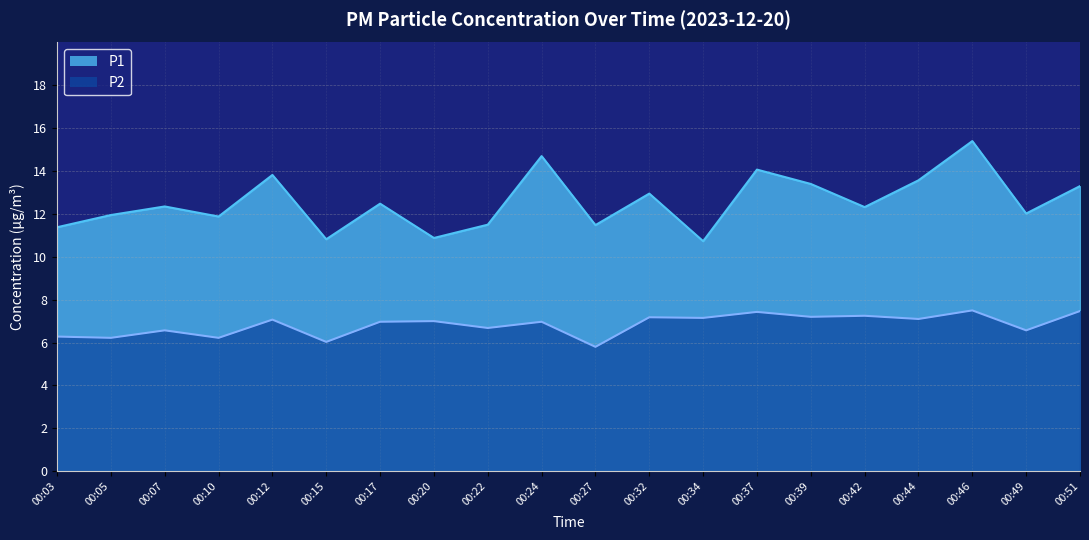

Reading left to right, what are all the values shown in this chart?

P1: 00:03=11.4	00:05=11.9	00:07=12.3	00:10=11.9	00:12=13.8	00:15=10.8	00:17=12.5	00:20=10.9	00:22=11.5	00:24=14.7	00:27=11.5	00:32=12.9	00:34=10.7	00:37=14.1	00:39=13.4	00:42=12.3	00:44=13.6	00:46=15.4	00:49=12.0	00:51=13.3
P2: 00:03=6.3	00:05=6.2	00:07=6.6	00:10=6.2	00:12=7.1	00:15=6.0	00:17=7.0	00:20=7.0	00:22=6.7	00:24=7.0	00:27=5.8	00:32=7.2	00:34=7.2	00:37=7.4	00:39=7.2	00:42=7.2	00:44=7.1	00:46=7.5	00:49=6.6	00:51=7.5